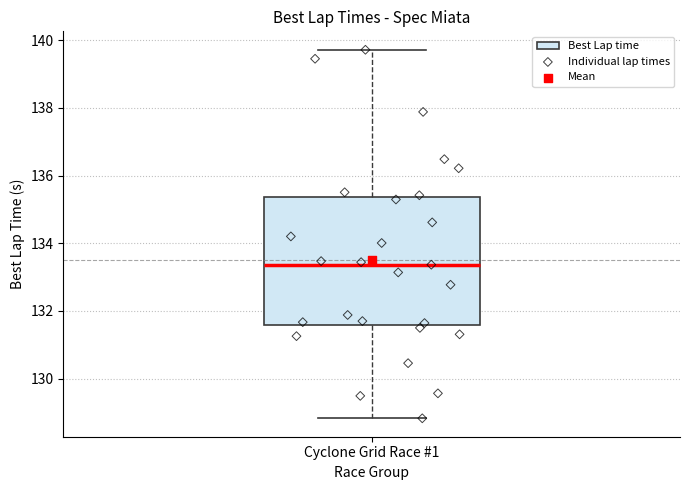

Read this box plot against the y-axis: the position of the median line, the range covered by the box, and the ends of both whiskers. The values are not printed on the chart, so give them approximately, as read against the axis.

median 133.4, box 131.6 to 135.4, whiskers 128.8 to 139.8